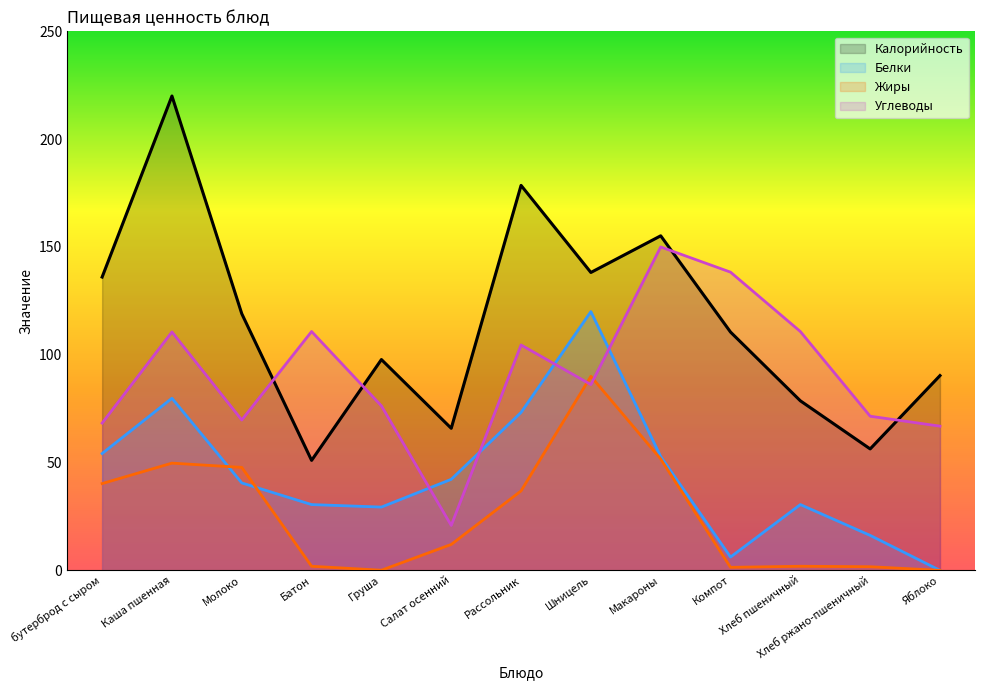

What is the difference between the Калорийность values at Яблоко and бутерброд с сыром?

45.7